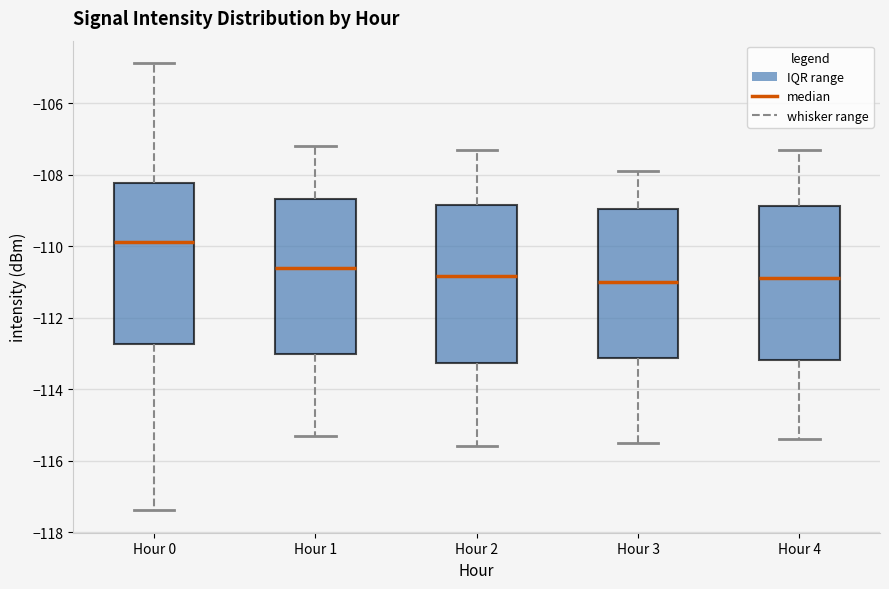

Where is the lower edge of the box for Hour 1 on the y-axis? The values are not printed on the chart, so give them approximately, as read against the axis.

-113.0